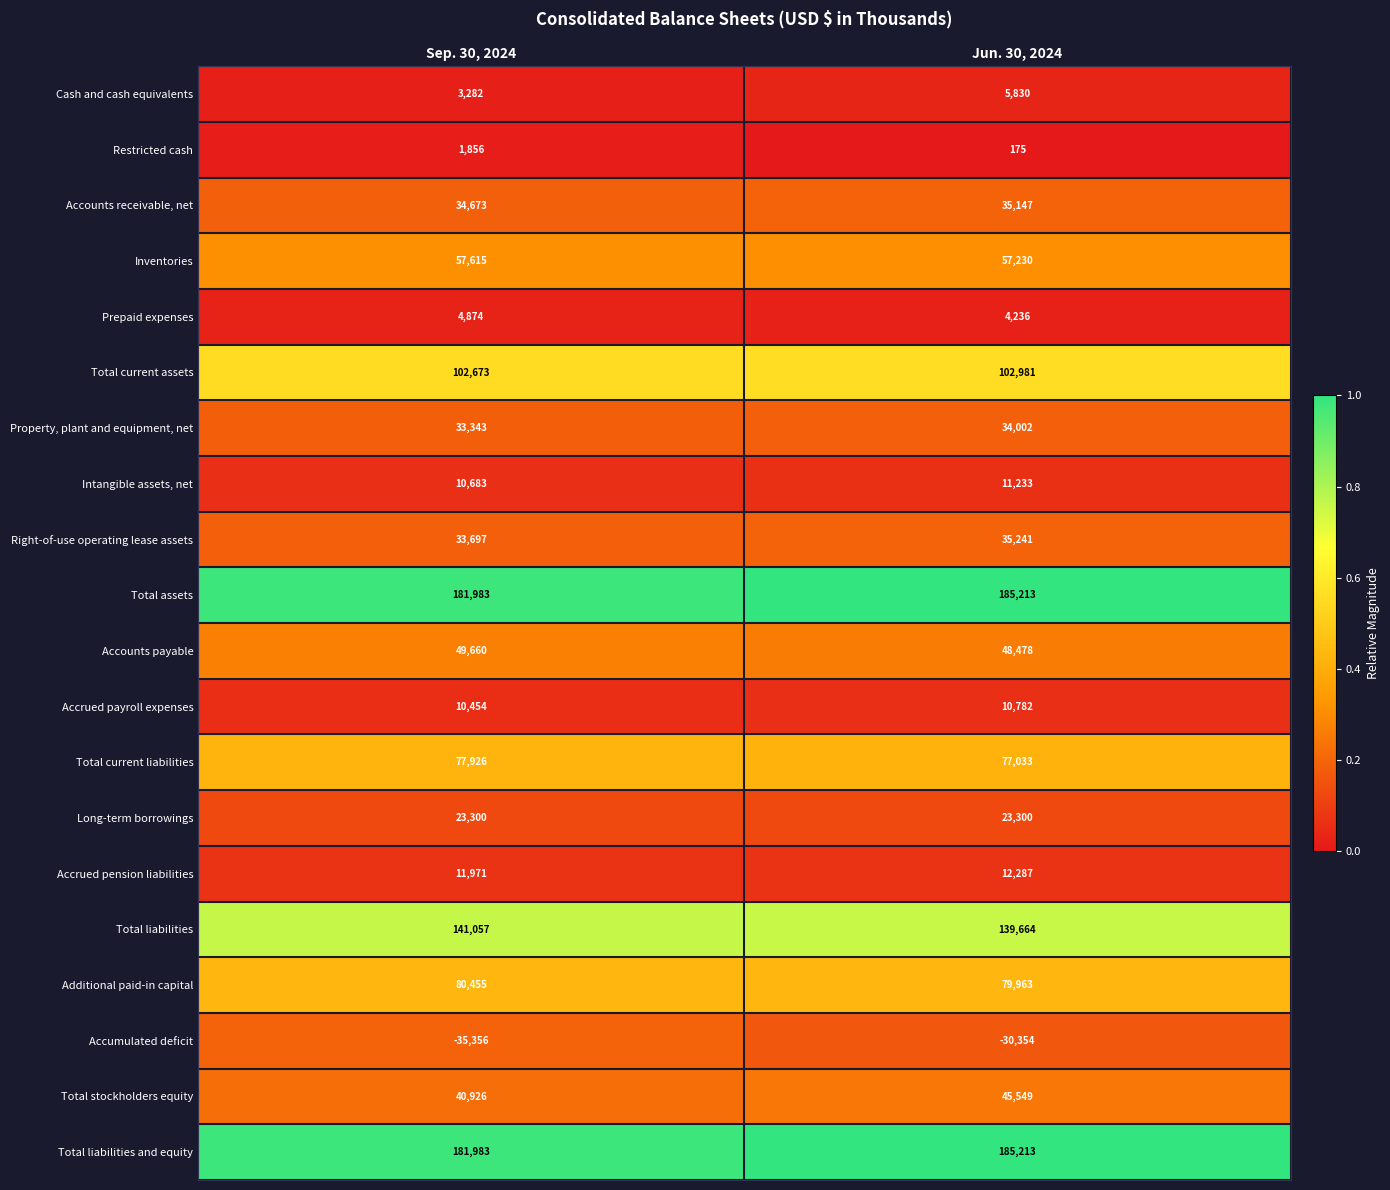

Is the value of Right-of-use operating lease assets at Sep. 30, 2024 greater than the value of Accrued pension liabilities at Sep. 30, 2024?

Yes